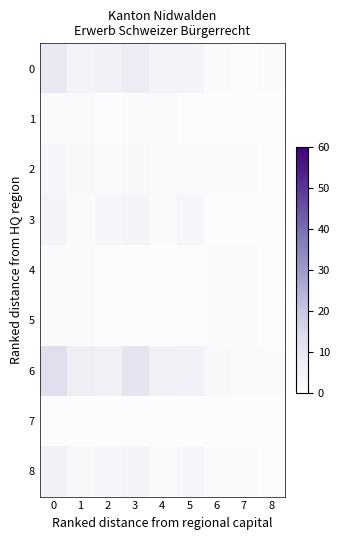

Reading left to right, transcribe all the data shown in this chart.

0: 0=9	1=4	2=5	3=8	4=4	5=4	6=1	7=0	8=1
1: 0=1	1=1	2=0	3=1	4=1	5=0	6=0	7=0	8=0
2: 0=3	1=2	2=1	3=2	4=1	5=1	6=1	7=1	8=0
3: 0=4	1=1	2=3	3=4	4=1	5=3	6=0	7=0	8=0
4: 0=1	1=1	2=0	3=0	4=0	5=0	6=1	7=1	8=0
5: 0=1	1=1	2=0	3=0	4=0	5=0	6=1	7=1	8=0
6: 0=13	1=7	2=6	3=11	4=6	5=5	6=2	7=1	8=1
7: 0=0	1=0	2=0	3=0	4=0	5=0	6=0	7=0	8=0
8: 0=5	1=2	2=3	3=4	4=1	5=3	6=1	7=1	8=0